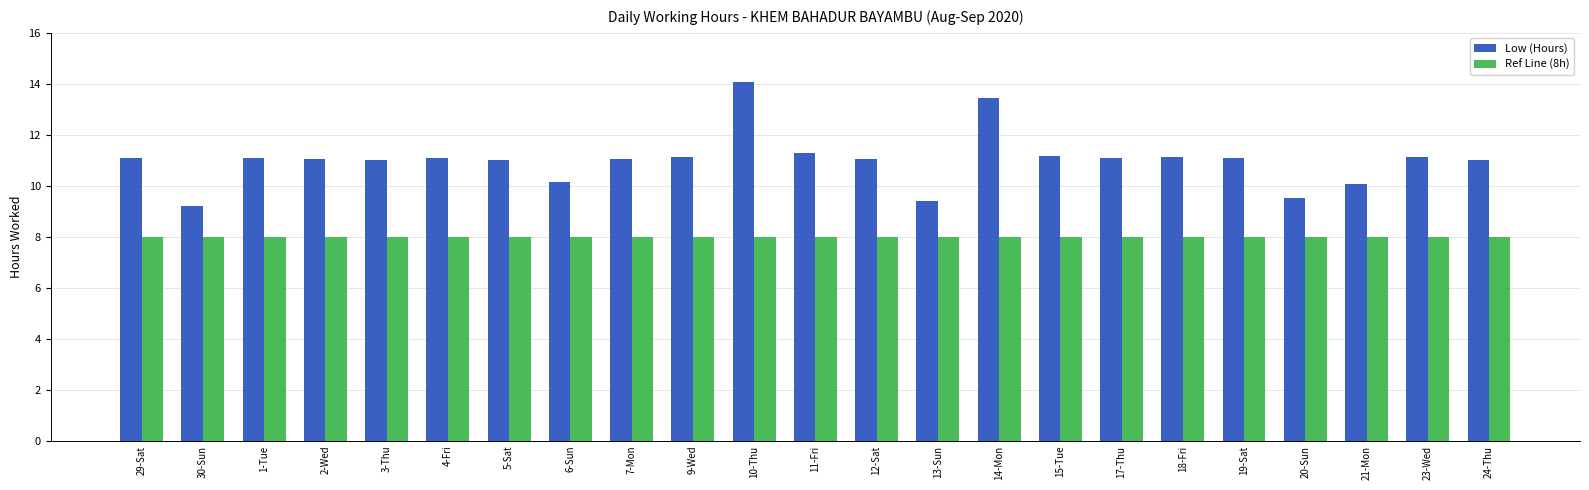

What are all the series names shown in the legend?

Low (Hours), Ref Line (8h)